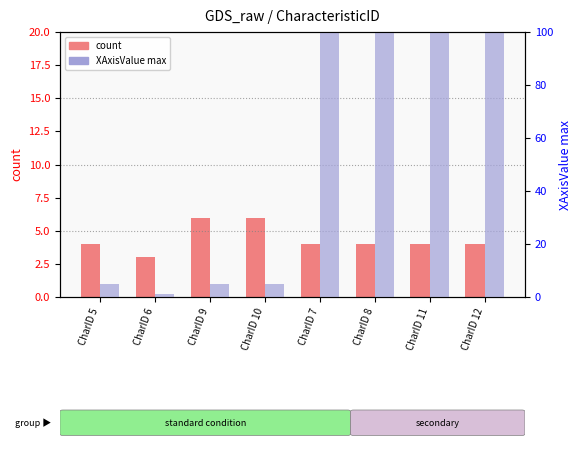

What is the difference between the maximum and minimum values in the XAxisValue max series?

9999